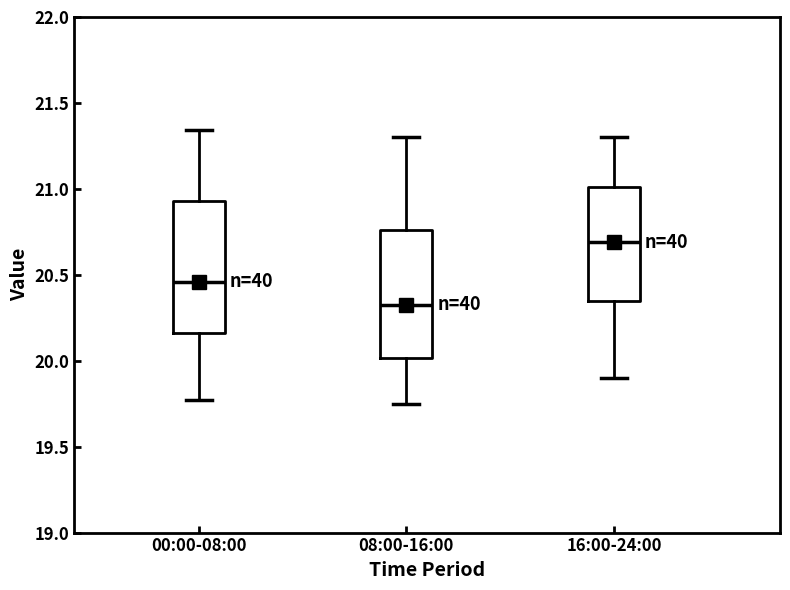

Reading left to right, read every box against the y-axis: the position of its median line, the range the box covers, and the ends of its whiskers. The values are not printed on the chart, so give them approximately, as read against the axis.

00:00-08:00: median 20.45, box 20.15 to 20.95, whiskers 19.75 to 21.35
08:00-16:00: median 20.35, box 20.00 to 20.75, whiskers 19.75 to 21.30
16:00-24:00: median 20.70, box 20.35 to 21.00, whiskers 19.90 to 21.30